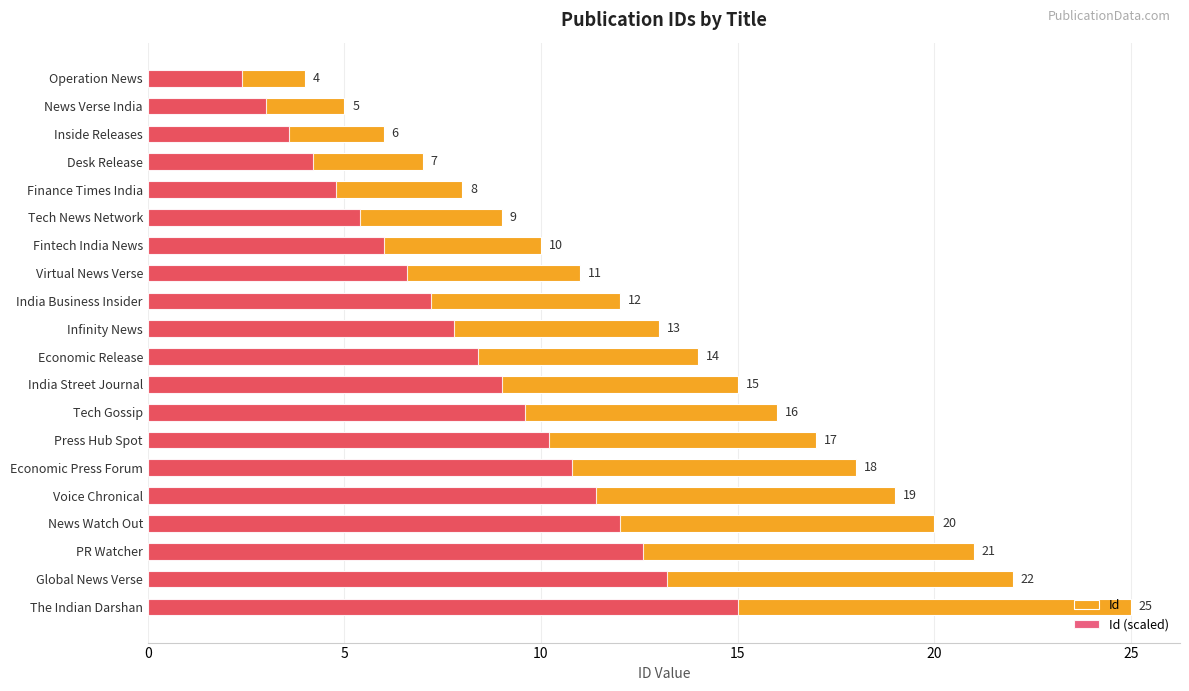

Is the value of Id (scaled) at Desk Release greater than the value of Id at Finance Times India?

No